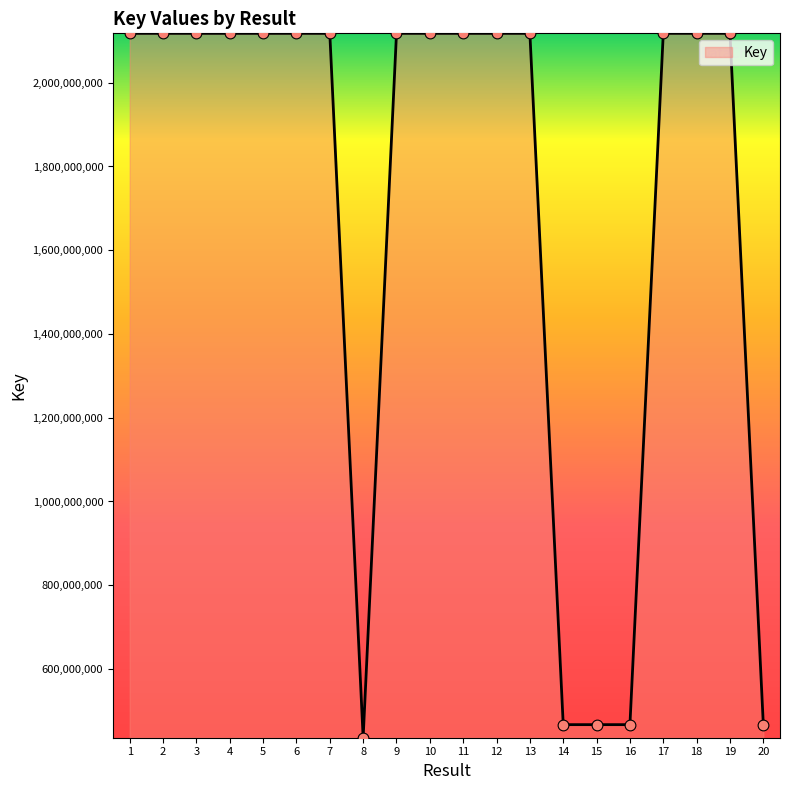

What is the ratio of the value at 6 to the value at 9?

1.0